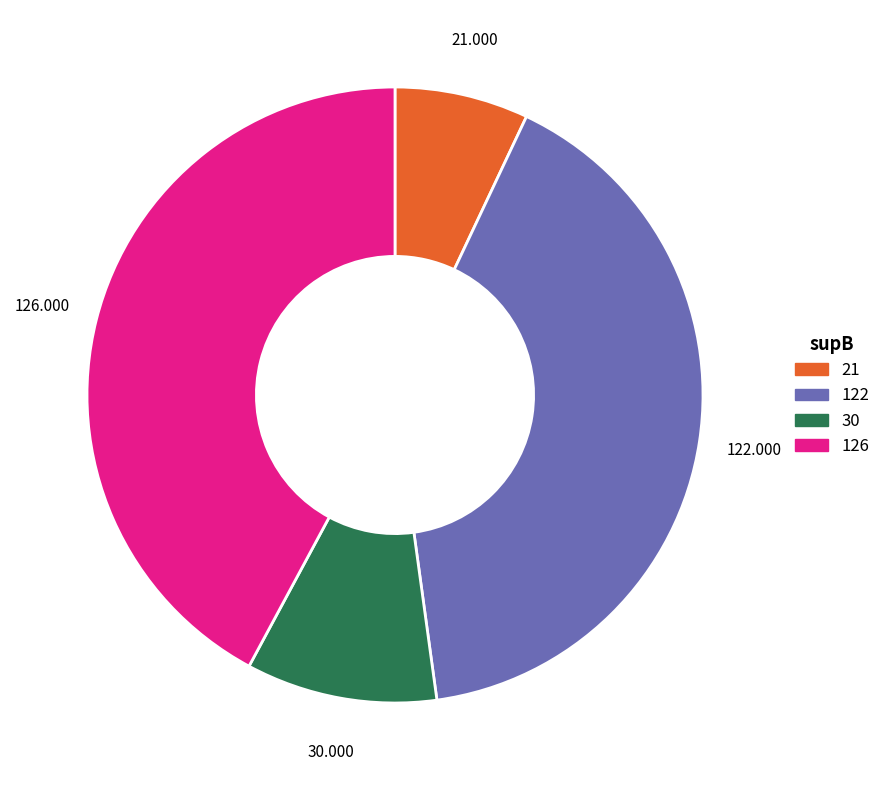

Does any single category account for the majority?

No